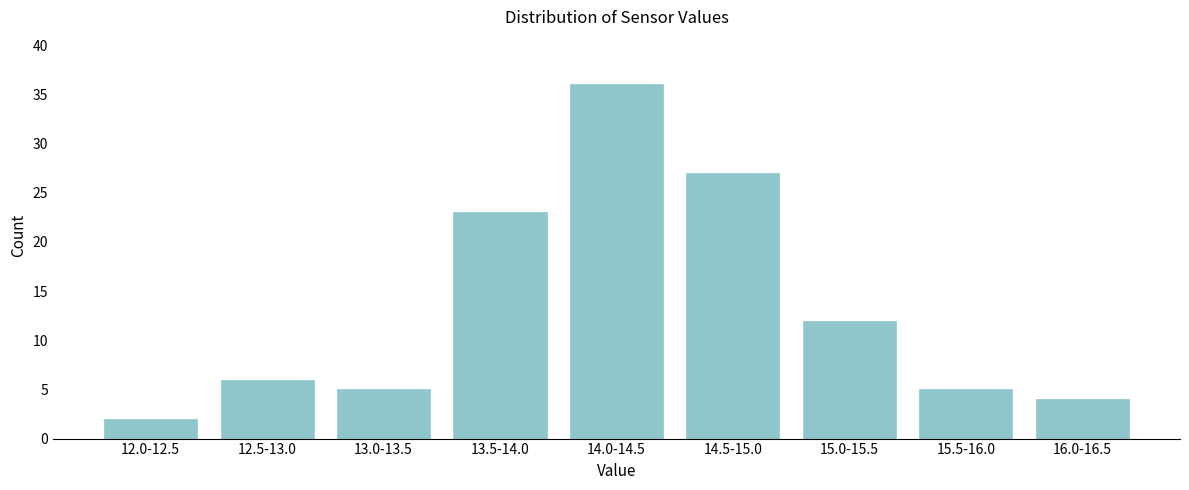

Reading left to right, list all the values displayed in this chart.

2	6	5	23	36	27	12	5	4